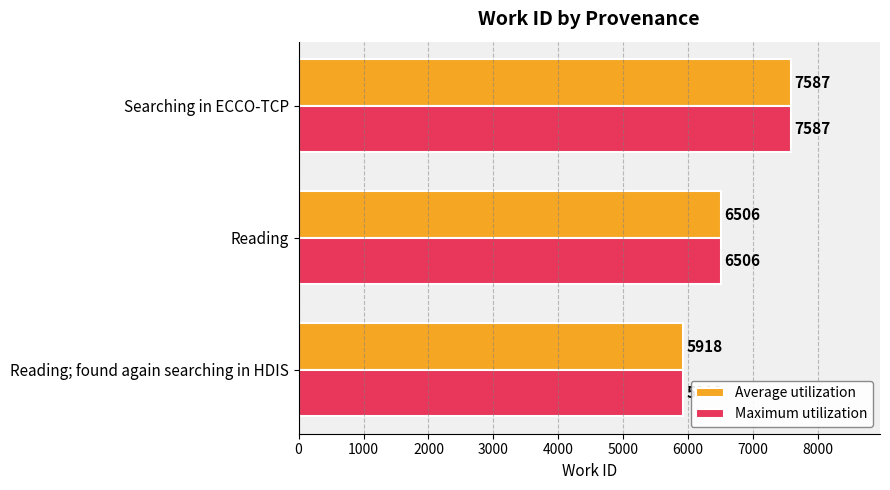

List the labels in order of Maximum utilization value, largest first.

Searching in ECCO-TCP, Reading, Reading; found again searching in HDIS